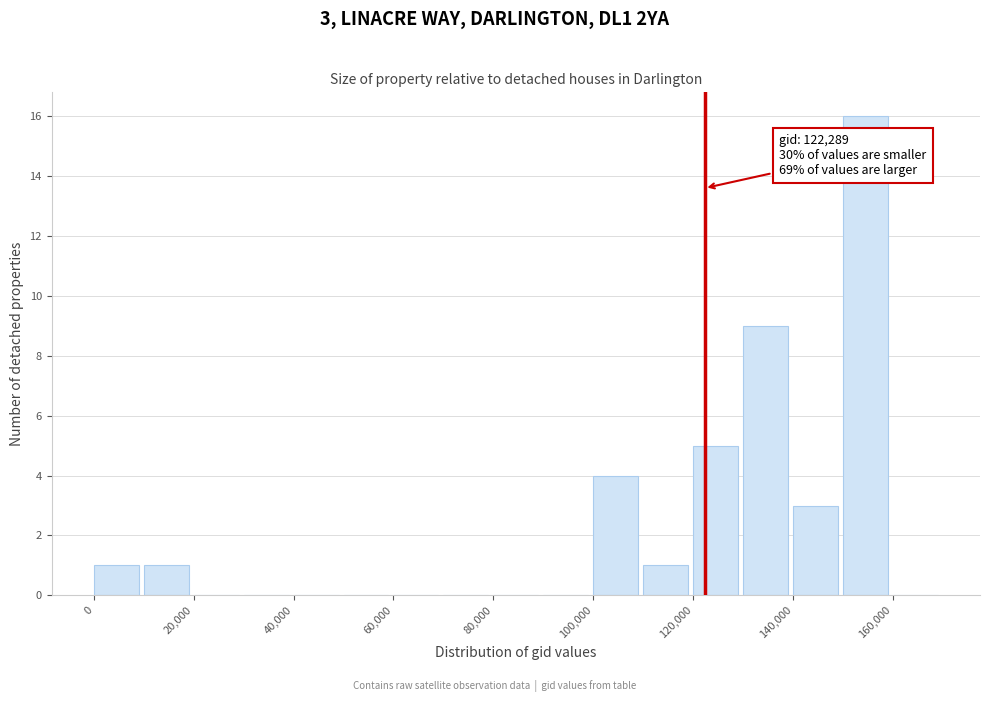

Which range on the x-axis has the tallest bar?

150000 to 160000